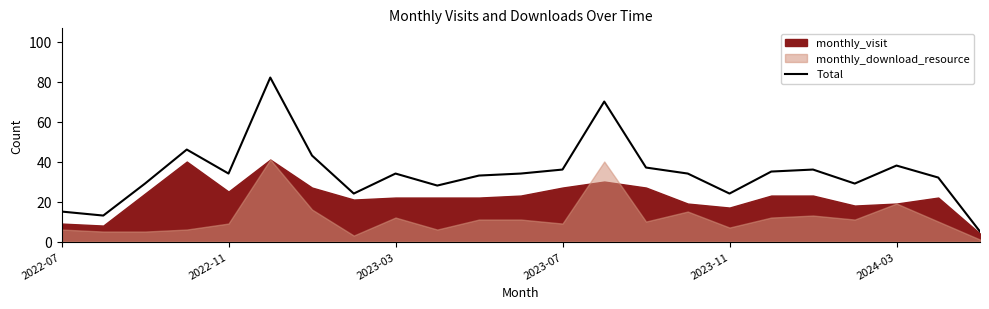

Is it true that the value at 22 is 5?

True